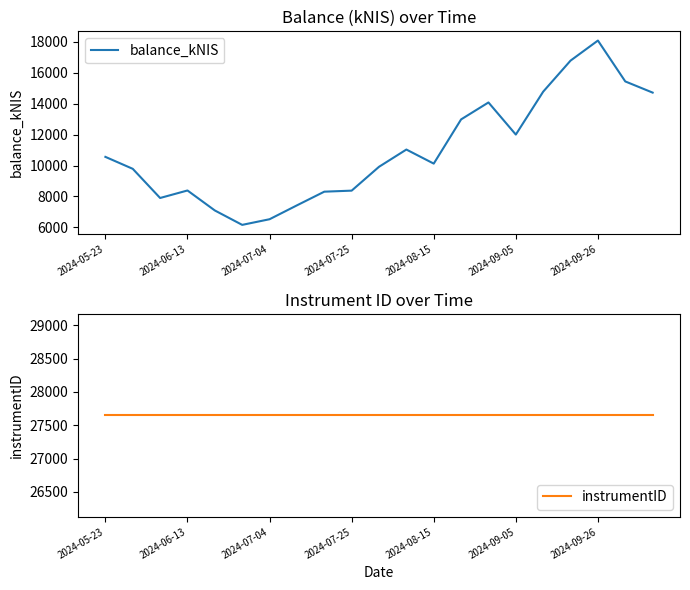

The balance_kNIS series shows 18090.8 at 2024-09-26. True or false?

True